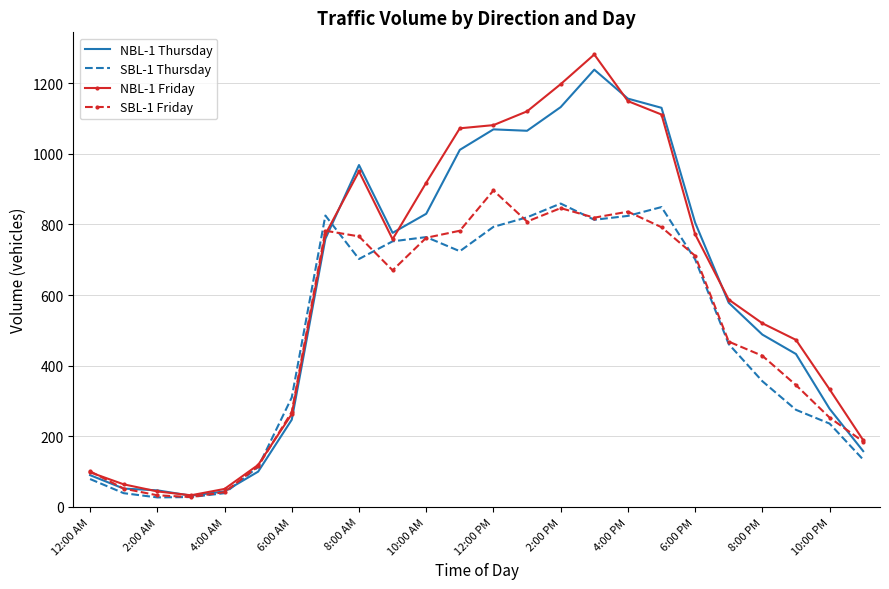

How many interior local valleys does the SBL-1 Thursday series have?

4